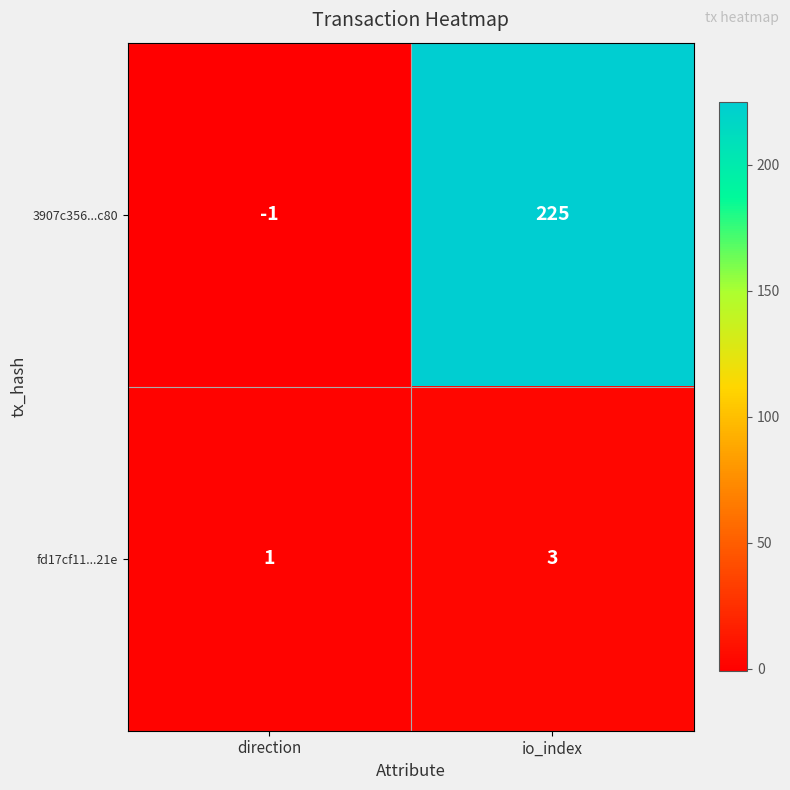

Rank the series by their average value, from lowest to highest.

fd17cf11...21e, 3907c356...c80